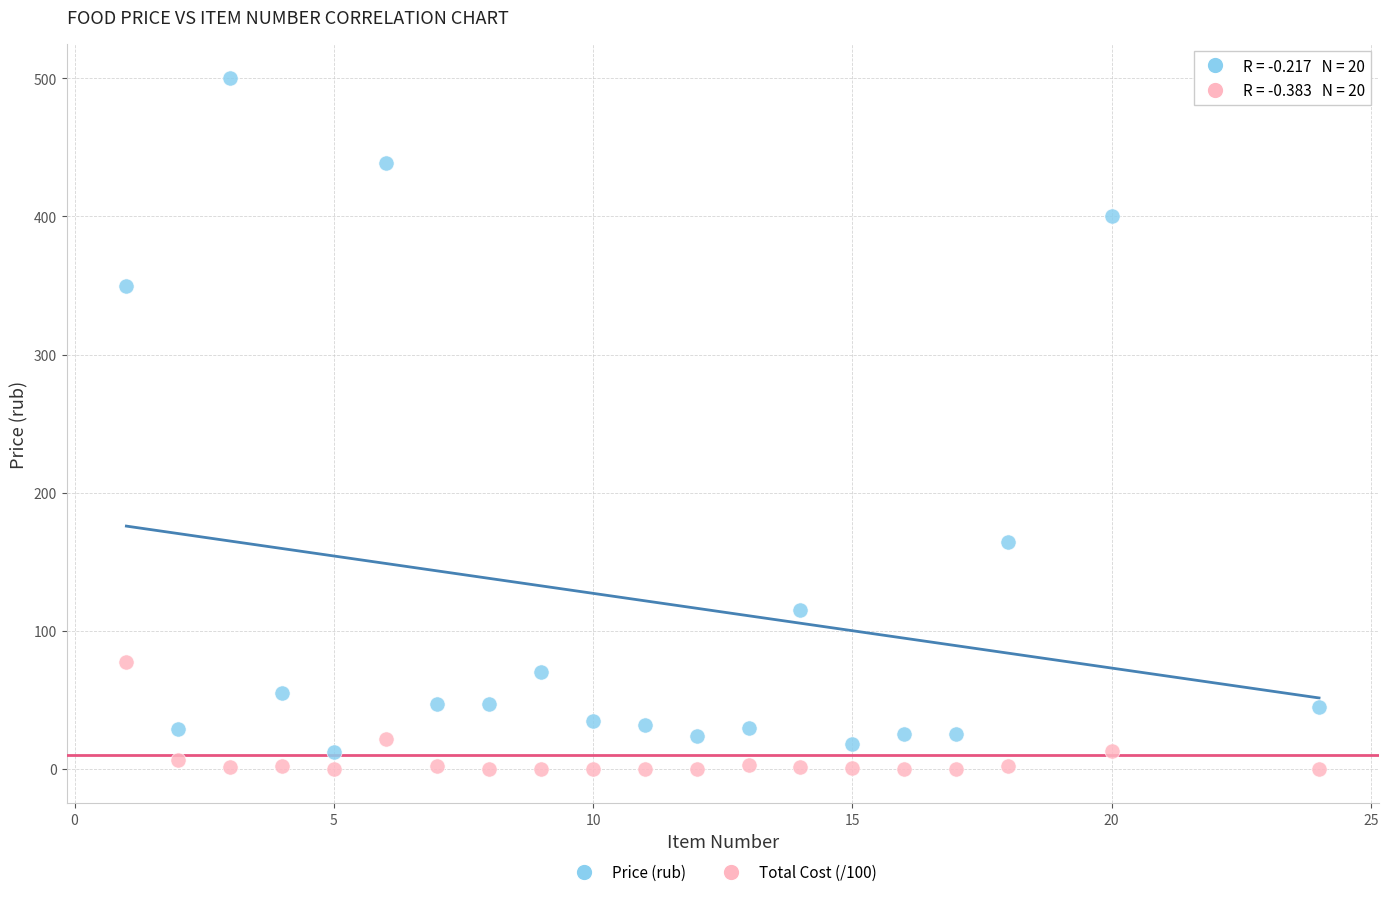

Across all data points, what is the range of Y values (max minus min)?

500.0